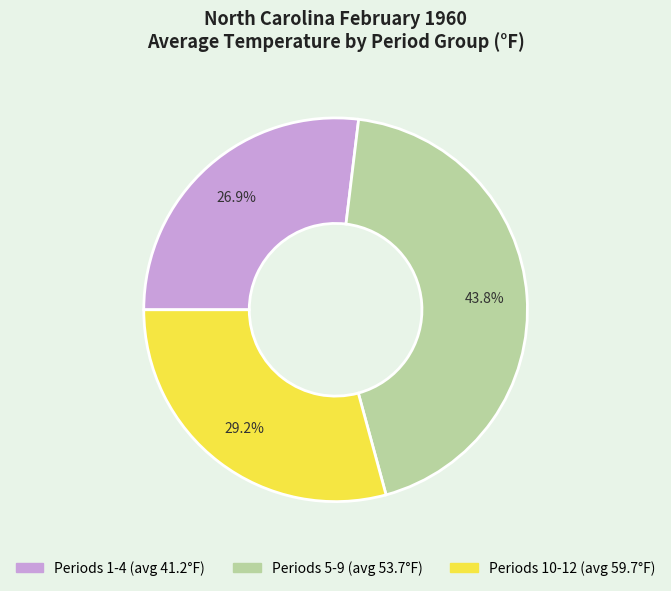

Is there a majority slice in this chart?

No